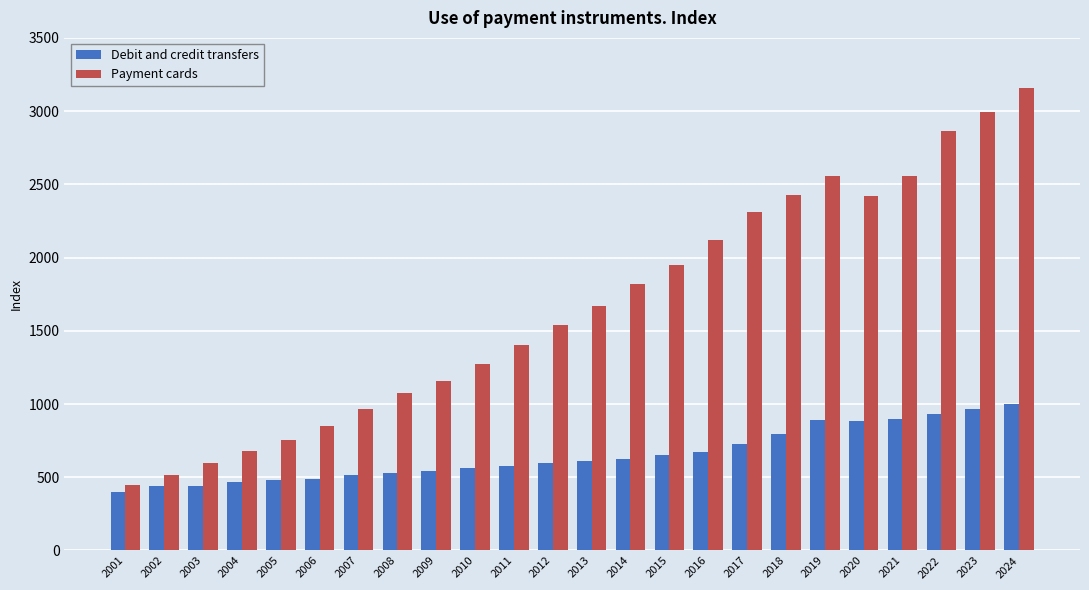

What is the sum of the Payment cards values at 2006 and 2016?

2972.2